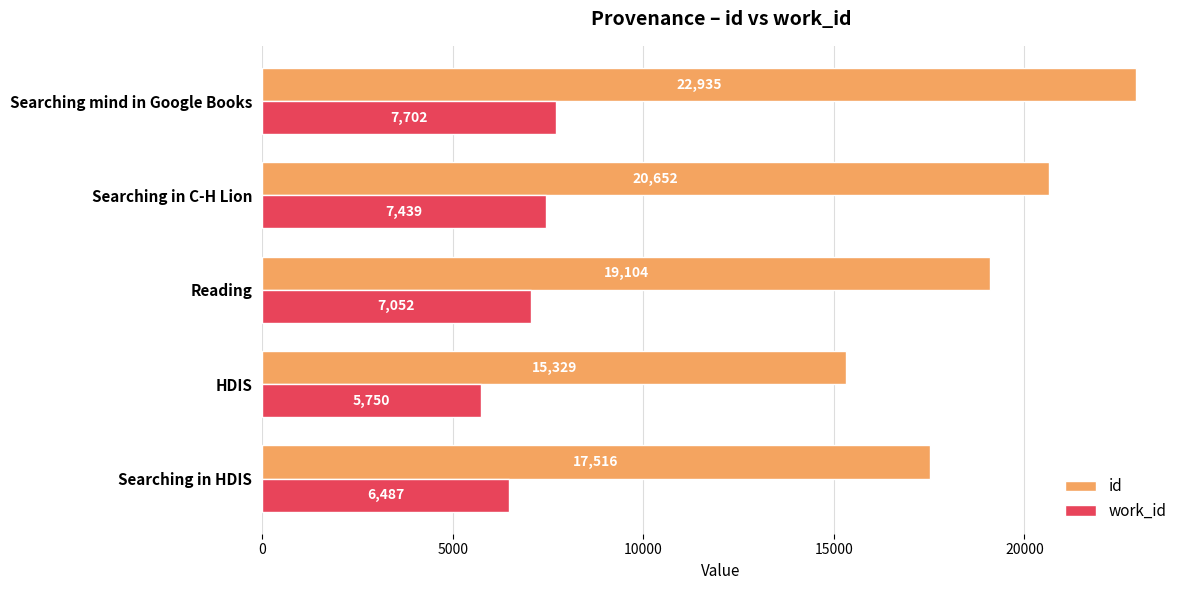

What is the average value of the id series?

19107